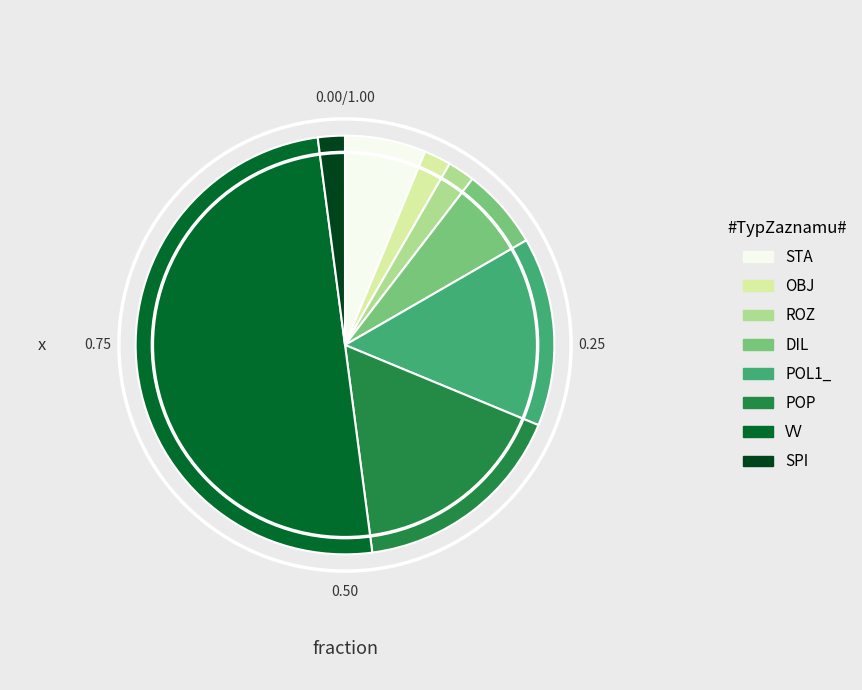

Is it true that DIL is 18% of the pie?

False